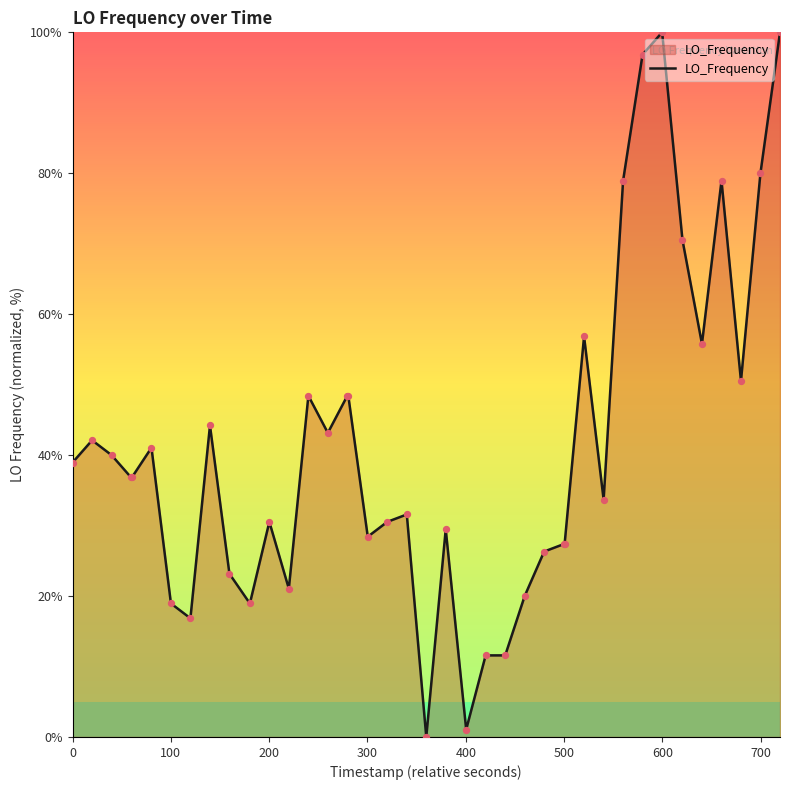

What is the greatest value displayed?

100.0